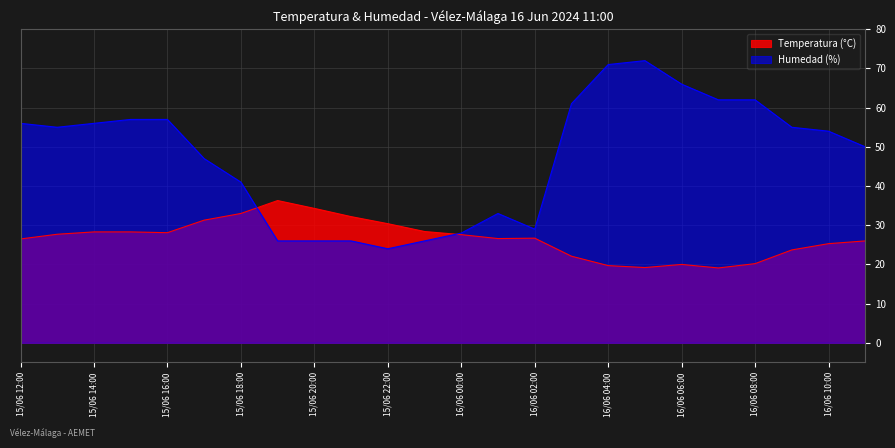

What is the average value of the Humedad (%) series?

47.5